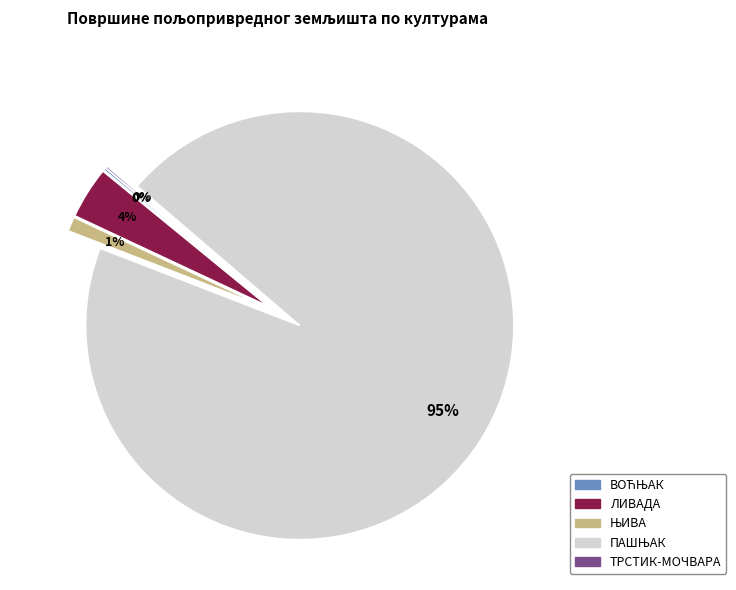

Does any single category account for the majority?

Yes